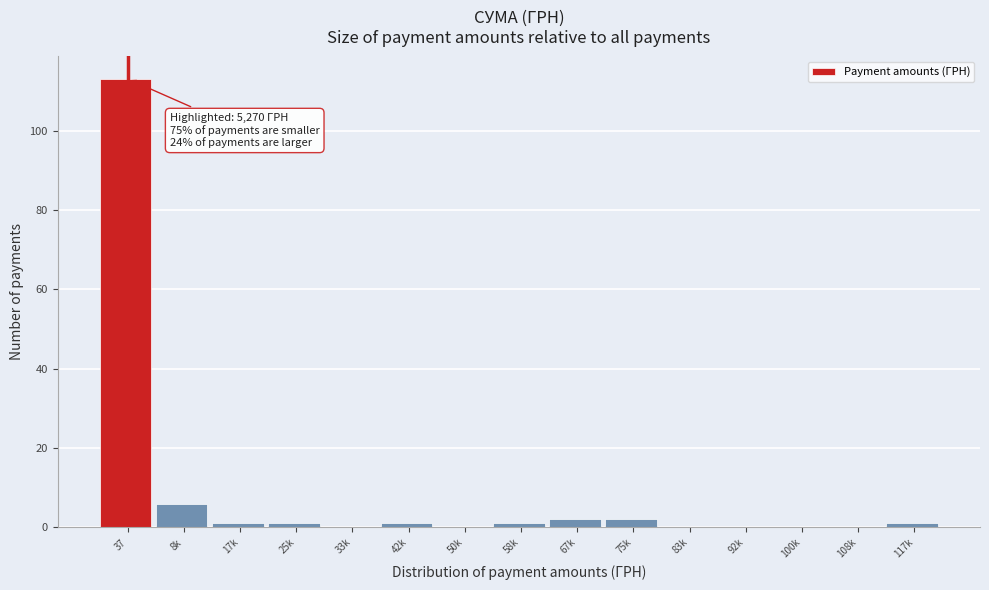

Reading left to right, what are all the values shown in this chart?

37=113	8k=6	17k=1	25k=1	33k=0	42k=1	50k=0	58k=1	67k=2	75k=2	83k=0	92k=0	100k=0	108k=0	117k=1